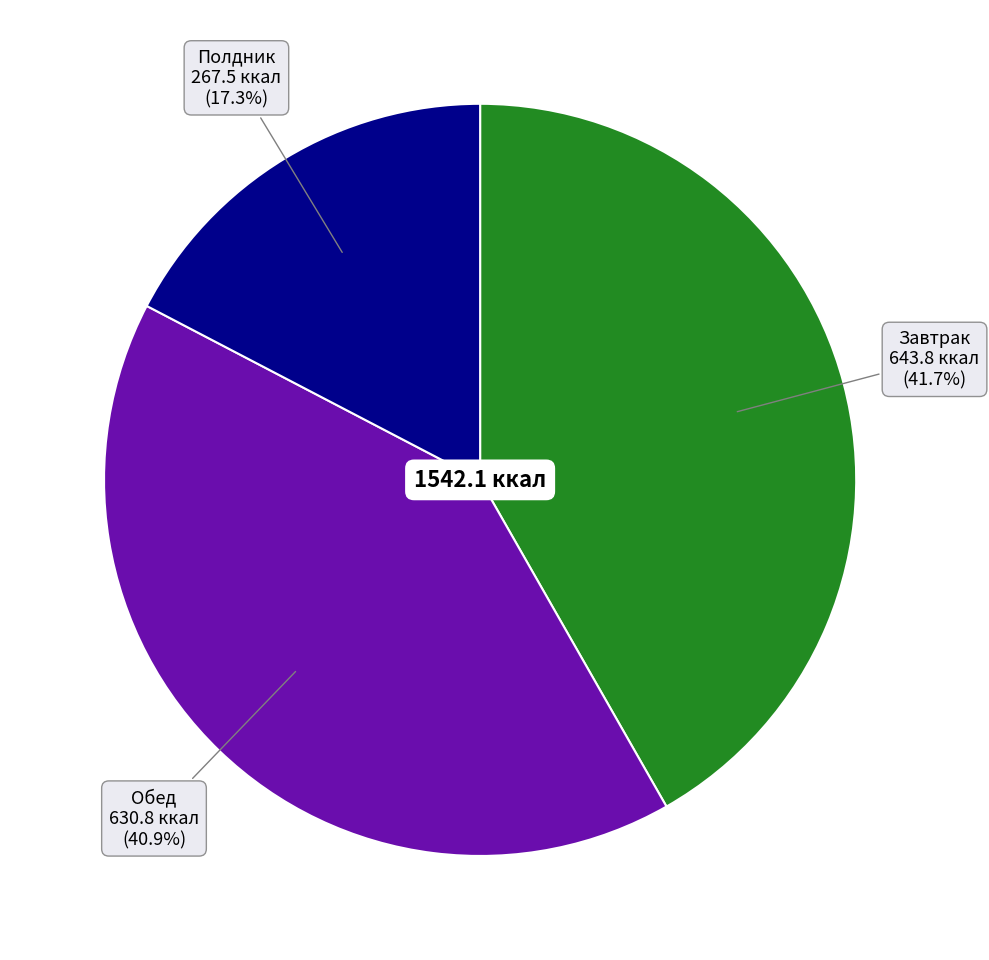

To the nearest percent, what is the difference between the largest and smallest slice percentages?

24%